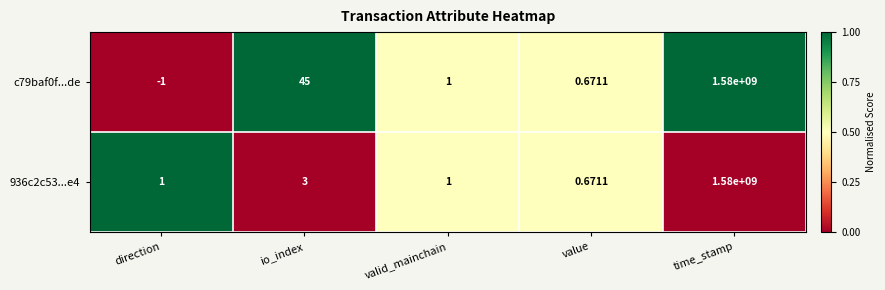

Which category has the lowest value in the c79baf0f...de series?

direction